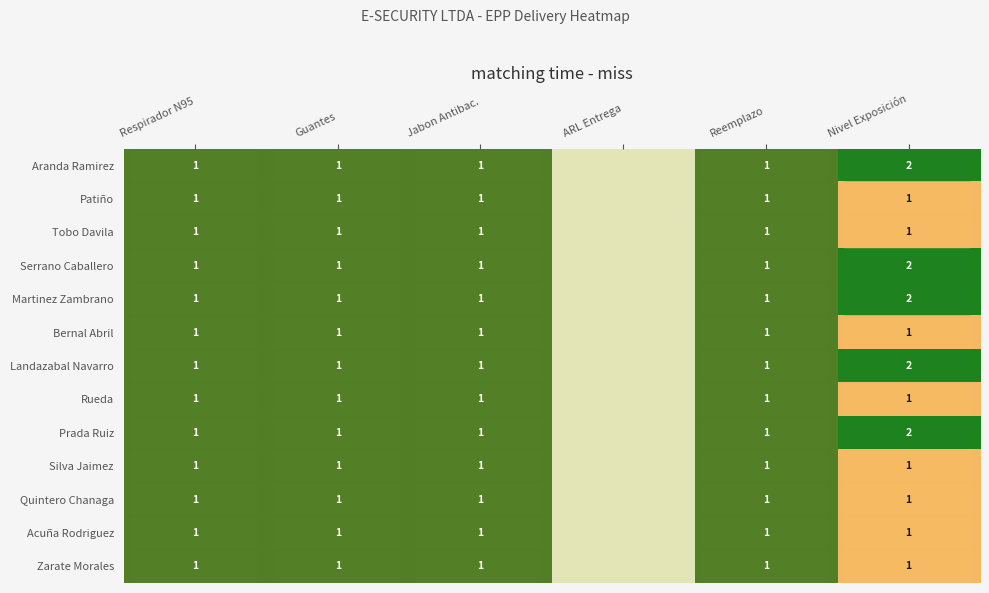

Is the value of Aranda Ramirez at Nivel Exposición greater than the value of Patiño at Reemplazo?

Yes